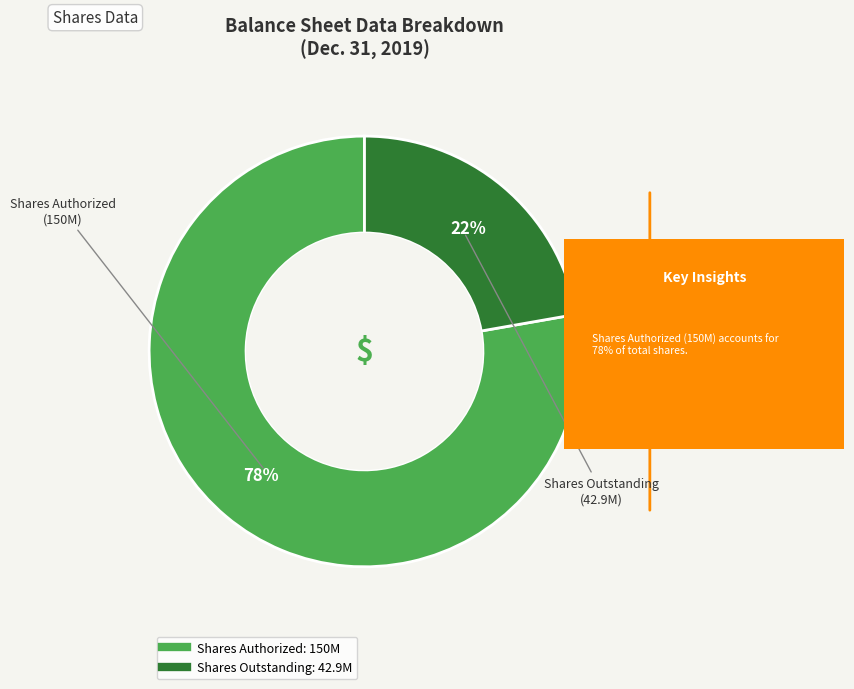

Rank the categories by value from highest to lowest.

Shares Authorized, Shares Outstanding